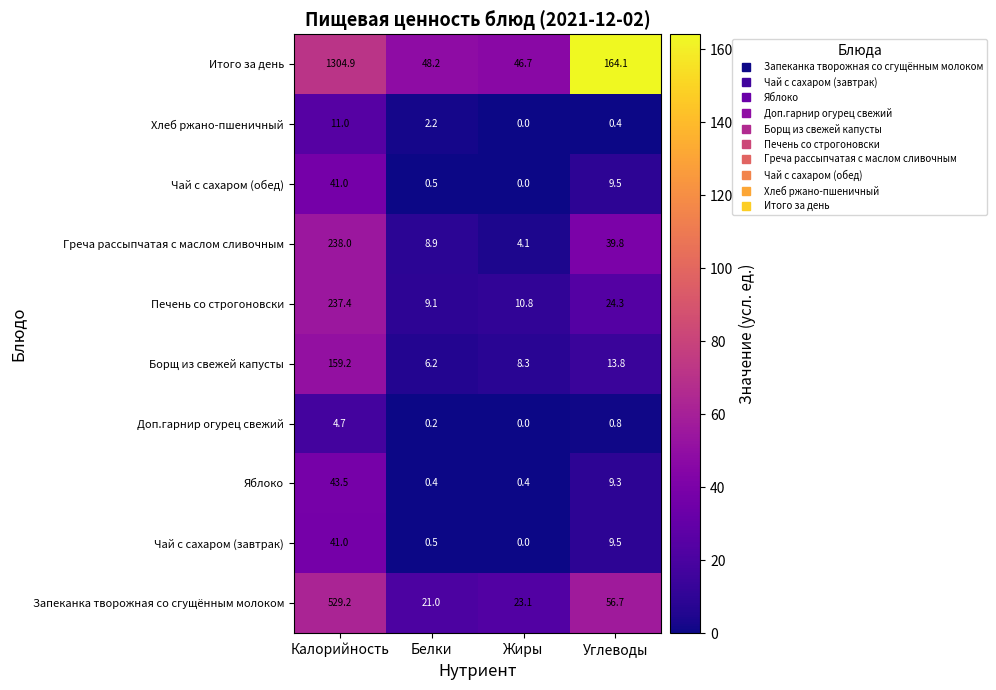

What is the difference between the highest and lowest values at Жиры?

46.7